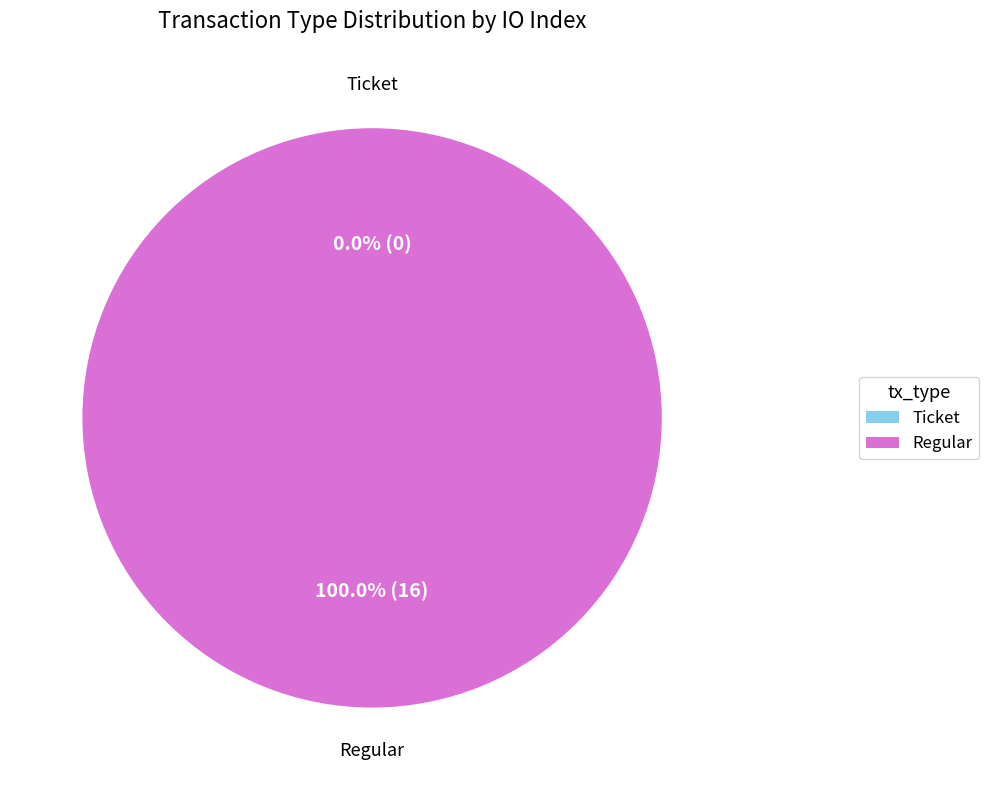

What percentage do Ticket and Regular together represent?

100.0%